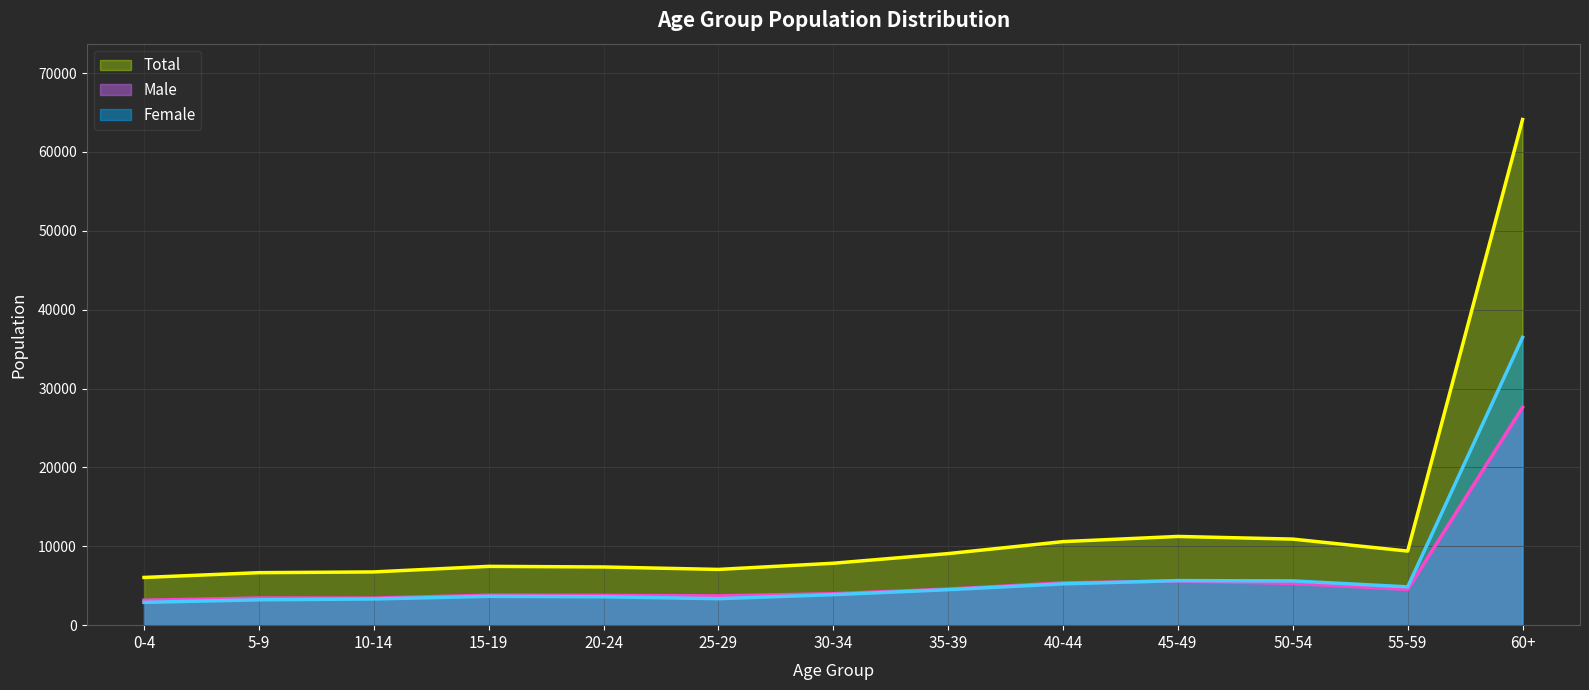

Where is the first local maximum for Total?

15-19